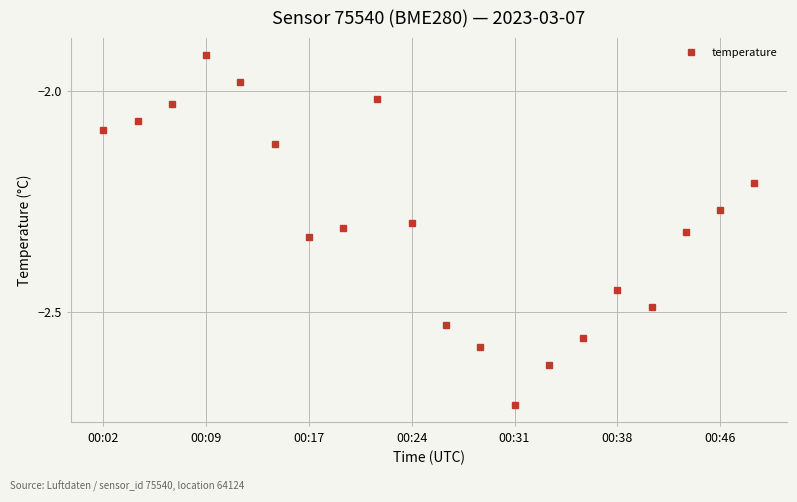

What is the difference between the second highest and minimum values?

0.7